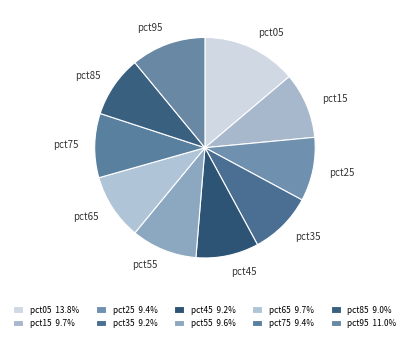

Is pct75 the majority of the pie?

No